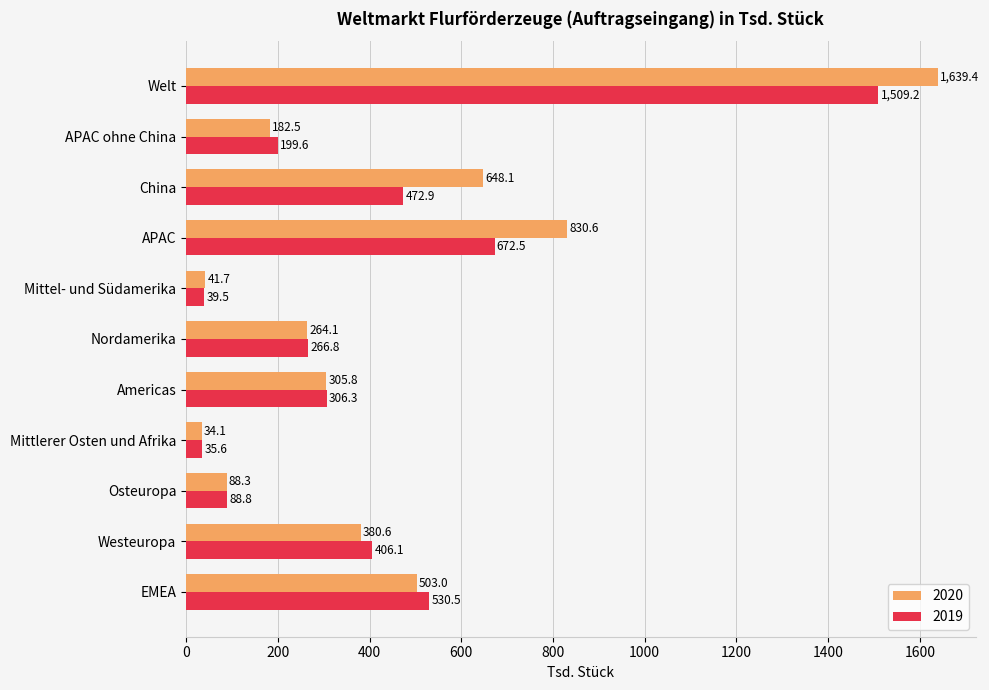

What is the minimum value for 2020?

34.1